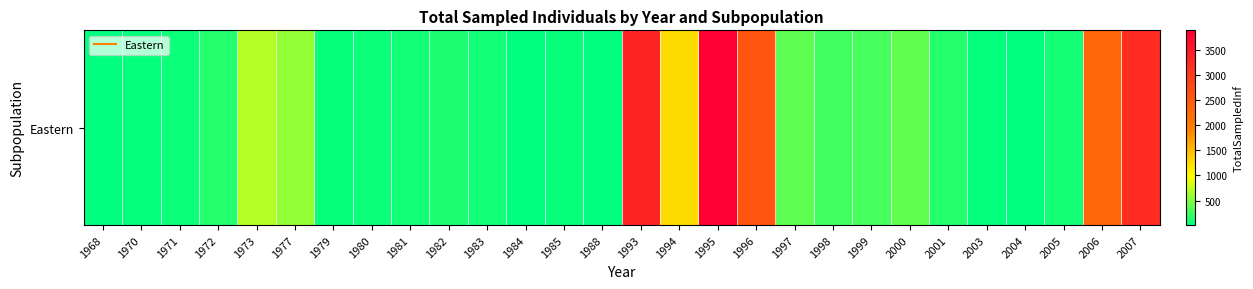

What is the change in value from 1985 to 1988?

-24